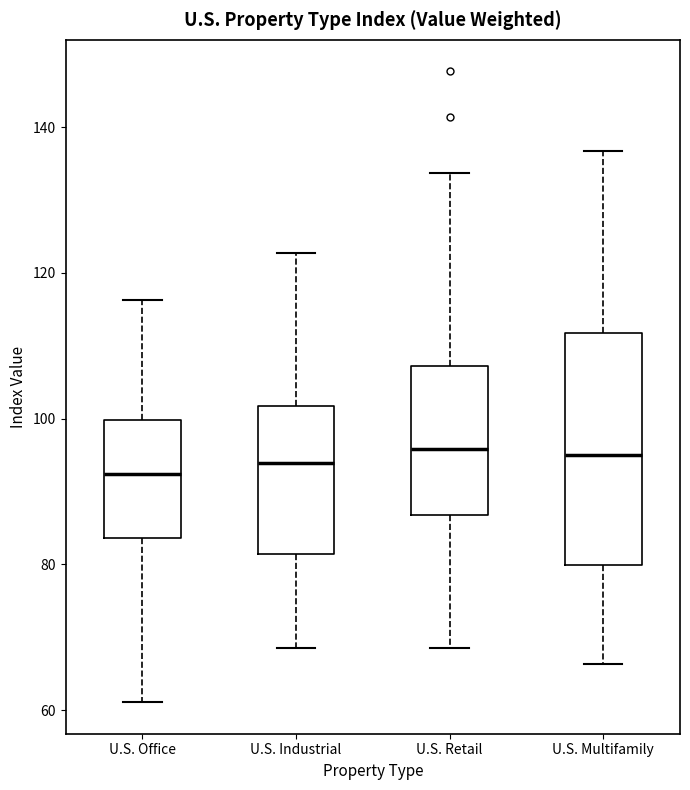

Where does the lower whisker of the box for U.S. Industrial end on the y-axis? The values are not printed on the chart, so give them approximately, as read against the axis.

68